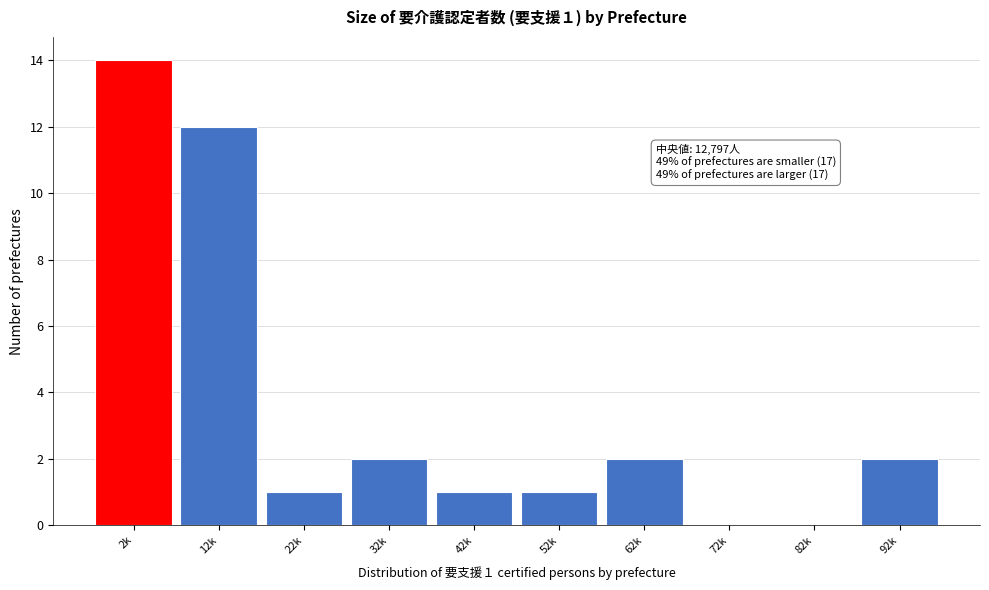

Reading left to right, what are all the values shown in this chart?

2k=14	12k=12	22k=1	32k=2	42k=1	52k=1	62k=2	72k=0	82k=0	92k=2